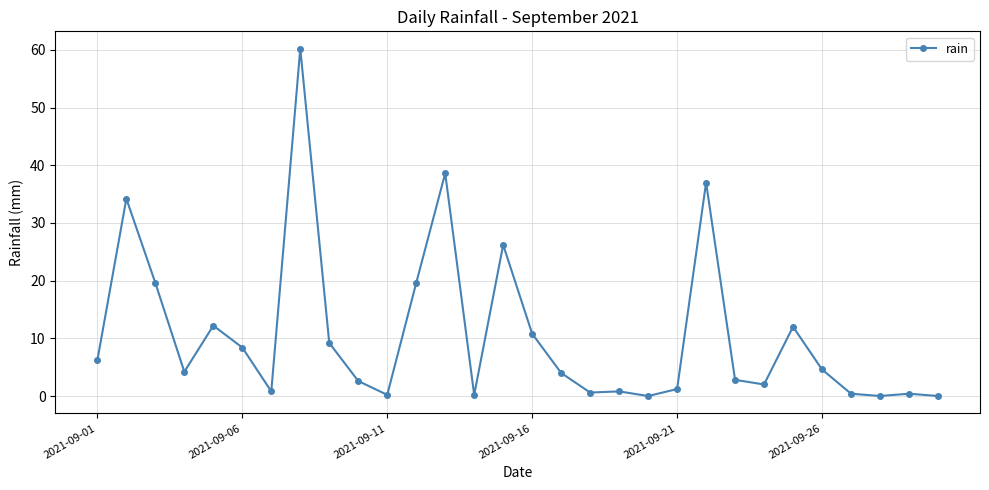

What is the difference between the second highest and minimum values?

38.6